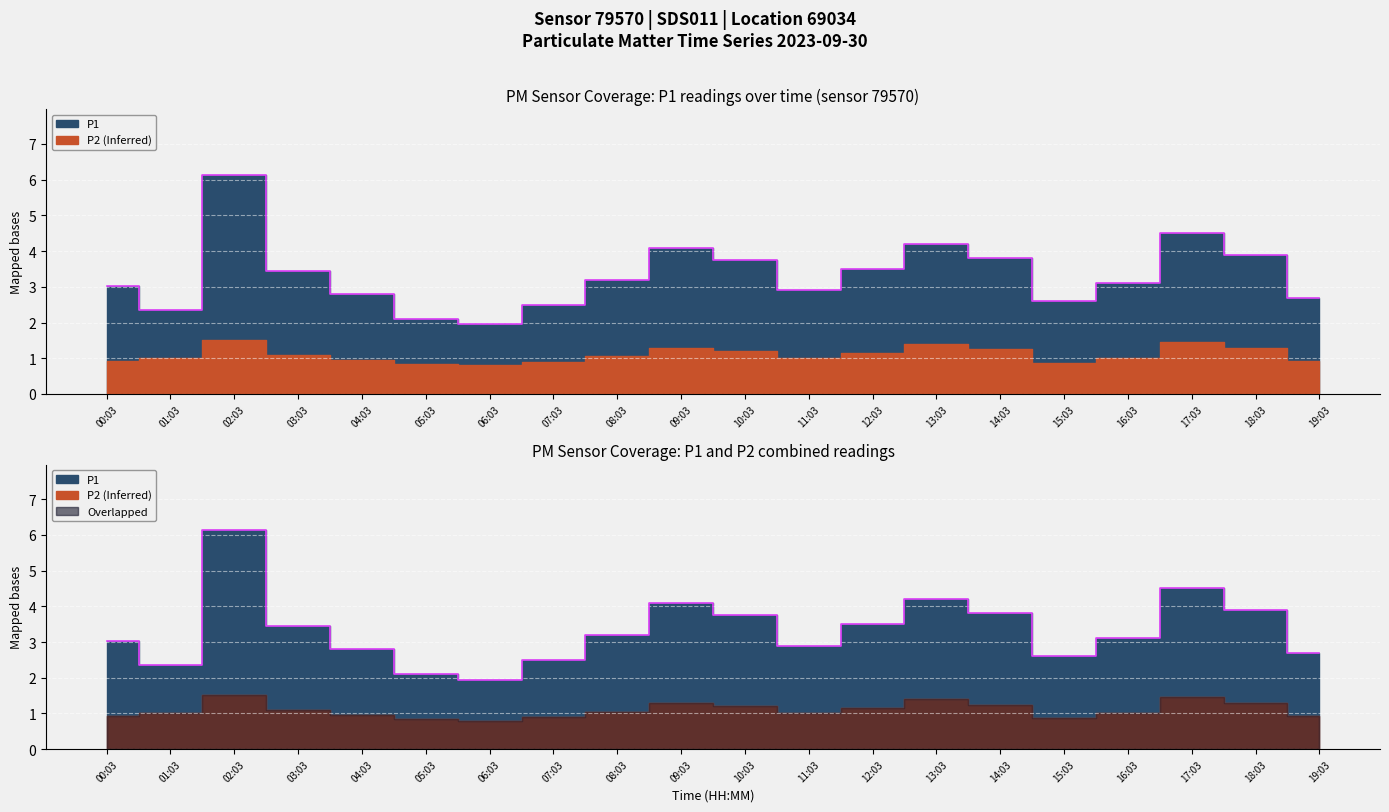

What is the minimum value shown in the chart?

1.9